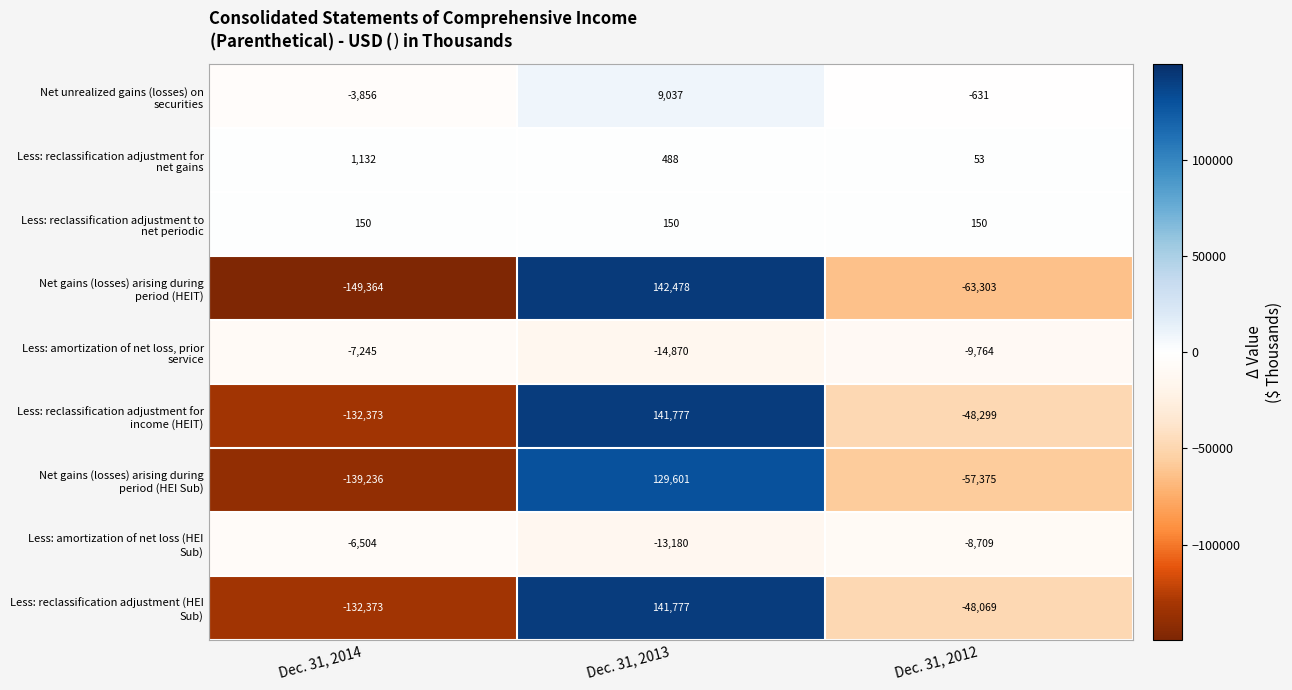

What is the minimum value shown in the chart?

-149364